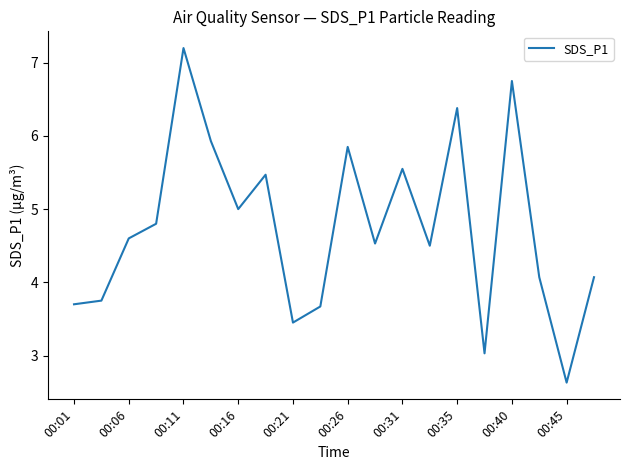

What is the difference between the maximum and minimum values?

4.6